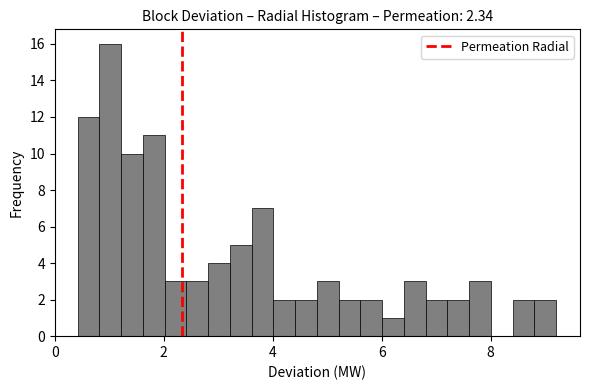

Around what value on the x-axis is the tallest bar? Give the approximate position of its centre, as read against the axis.

1.0